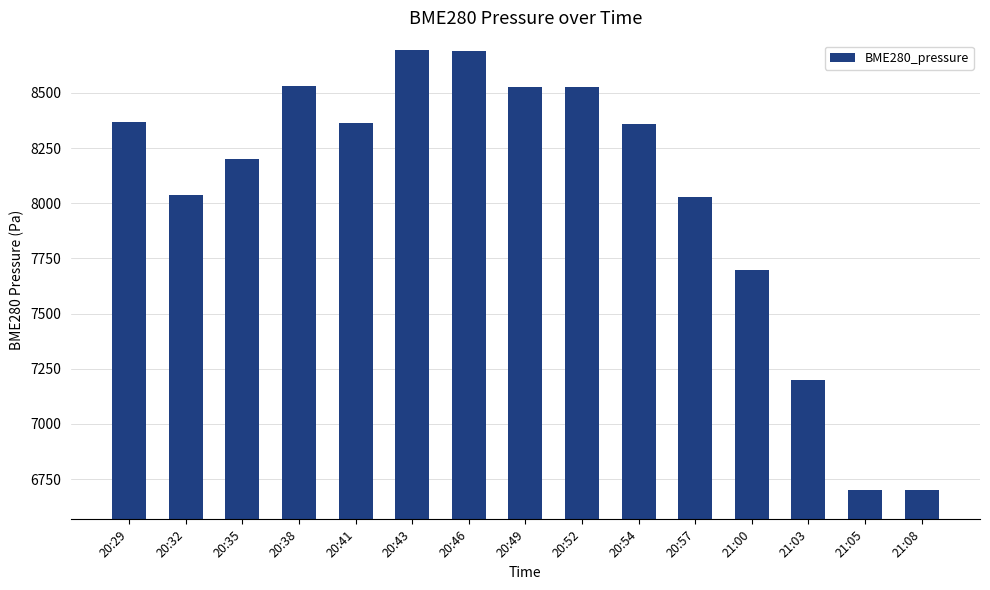

What is the change in value from 20:32 to 21:05?

-1332.9